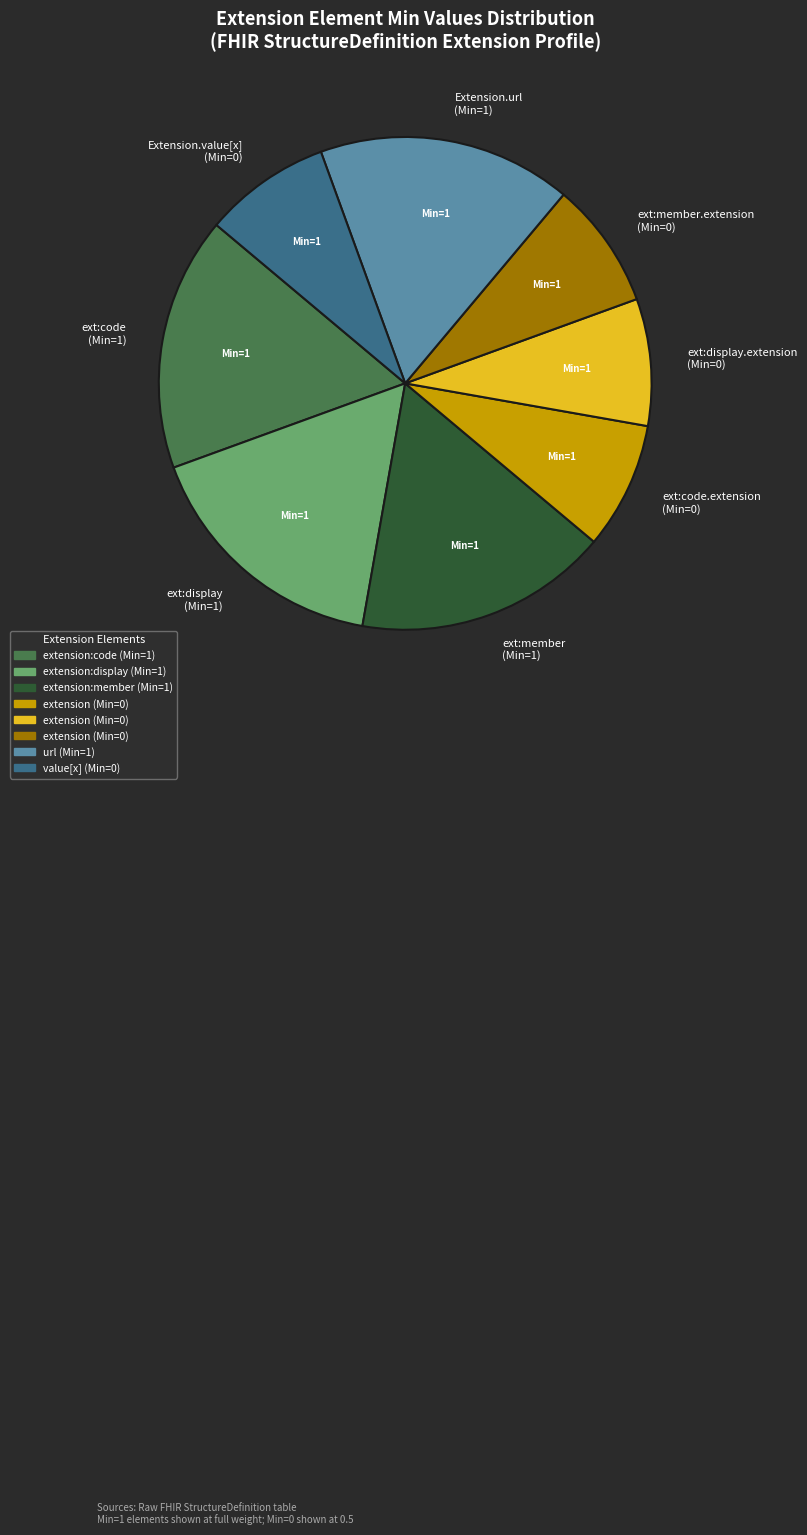

Does any single category account for the majority?

No